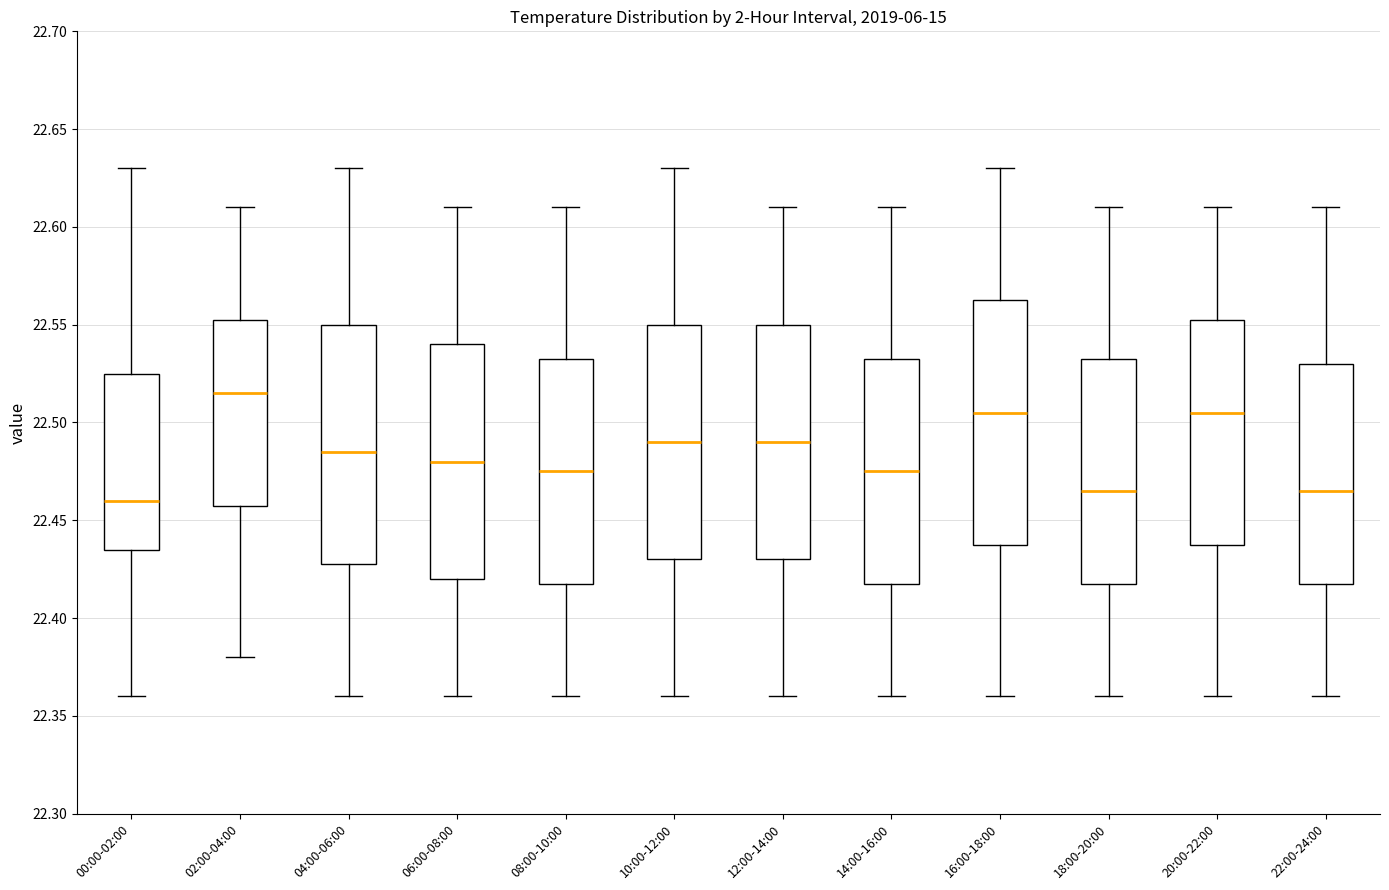

Reading left to right, read every box against the y-axis: the position of its median line, the range the box covers, and the ends of its whiskers. The values are not printed on the chart, so give them approximately, as read against the axis.

00:00-02:00: median 22.460, box 22.435 to 22.525, whiskers 22.360 to 22.630
02:00-04:00: median 22.515, box 22.460 to 22.555, whiskers 22.380 to 22.610
04:00-06:00: median 22.485, box 22.430 to 22.550, whiskers 22.360 to 22.630
06:00-08:00: median 22.480, box 22.420 to 22.540, whiskers 22.360 to 22.610
08:00-10:00: median 22.475, box 22.420 to 22.535, whiskers 22.360 to 22.610
10:00-12:00: median 22.490, box 22.430 to 22.550, whiskers 22.360 to 22.630
12:00-14:00: median 22.490, box 22.430 to 22.550, whiskers 22.360 to 22.610
14:00-16:00: median 22.475, box 22.420 to 22.535, whiskers 22.360 to 22.610
16:00-18:00: median 22.505, box 22.440 to 22.565, whiskers 22.360 to 22.630
18:00-20:00: median 22.465, box 22.420 to 22.535, whiskers 22.360 to 22.610
20:00-22:00: median 22.505, box 22.440 to 22.555, whiskers 22.360 to 22.610
22:00-24:00: median 22.465, box 22.420 to 22.530, whiskers 22.360 to 22.610